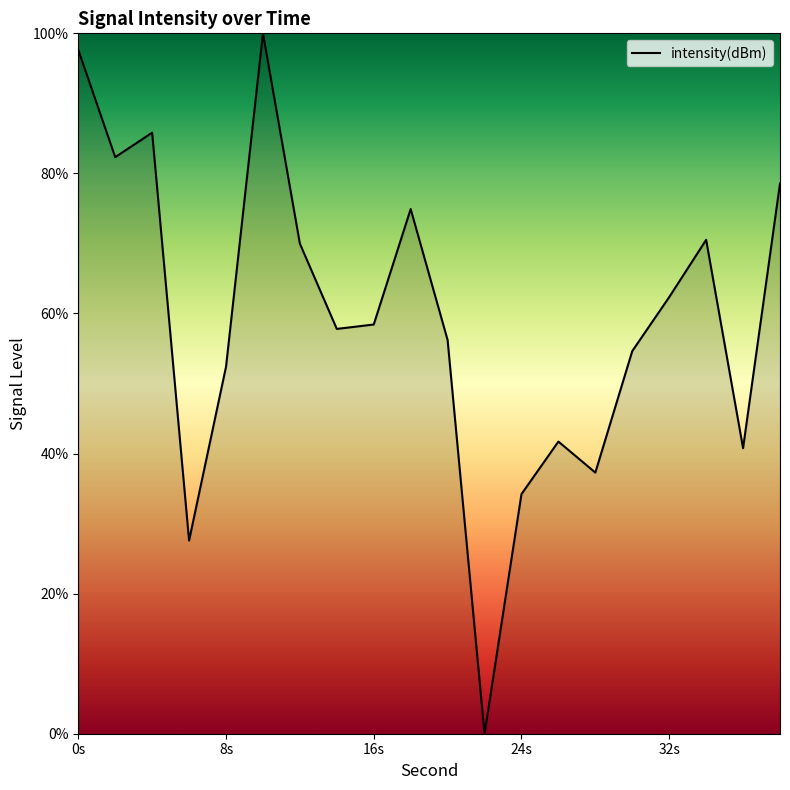

What is the greatest value displayed?

100.0